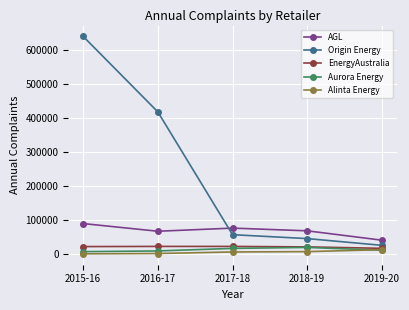

At which category is the sum across all series the highest?

2015-16